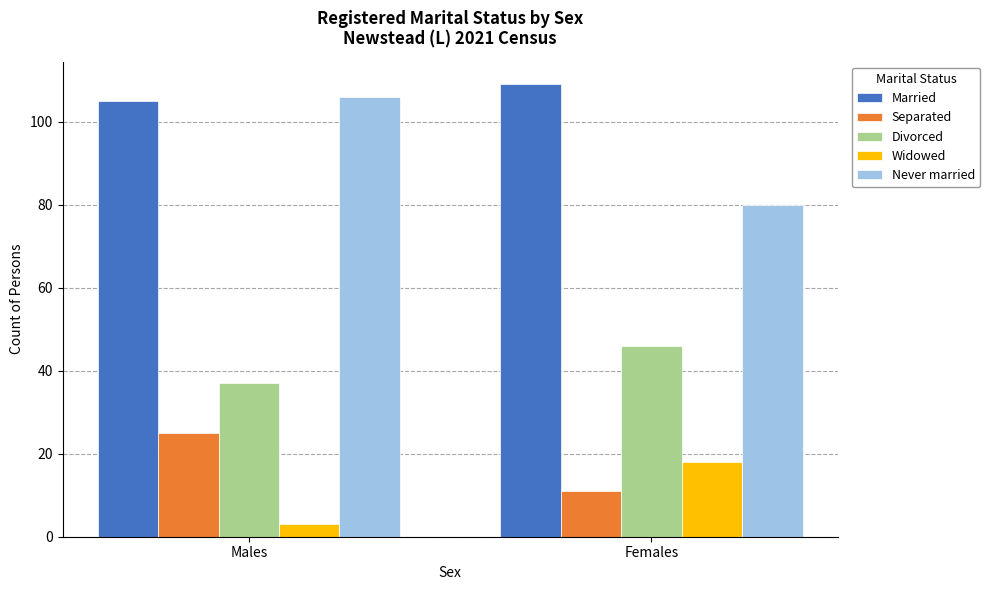

Reading left to right, list all the values displayed in this chart.

Married: 105	109
Separated: 25	11
Divorced: 37	46
Widowed: 3	18
Never married: 106	80